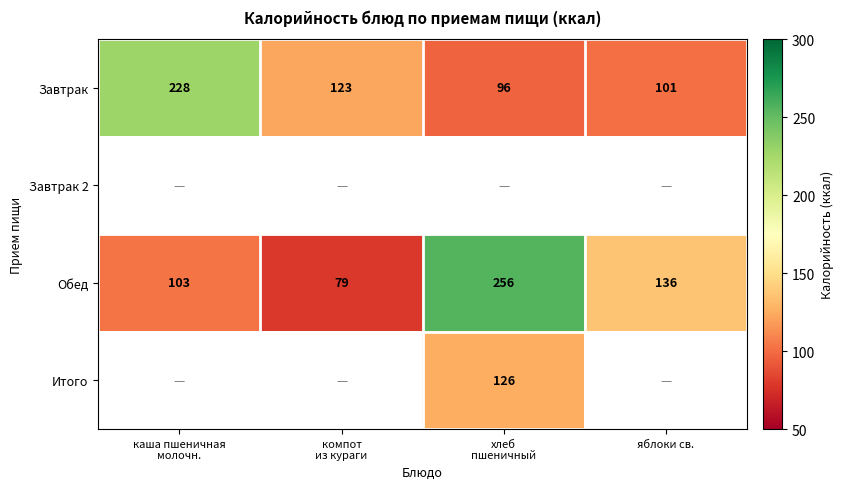

What is the maximum value shown in the chart?

256.0